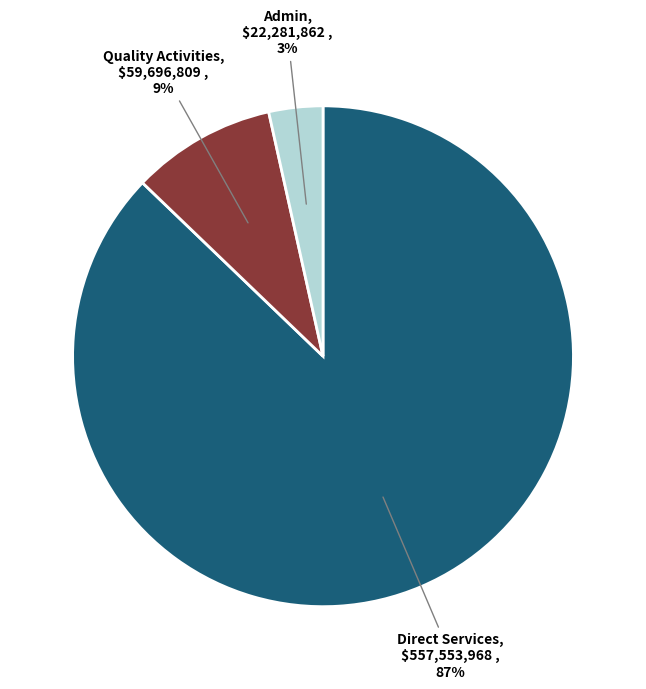

Combined, do Direct Services and Quality Activities account for over 50%?

Yes